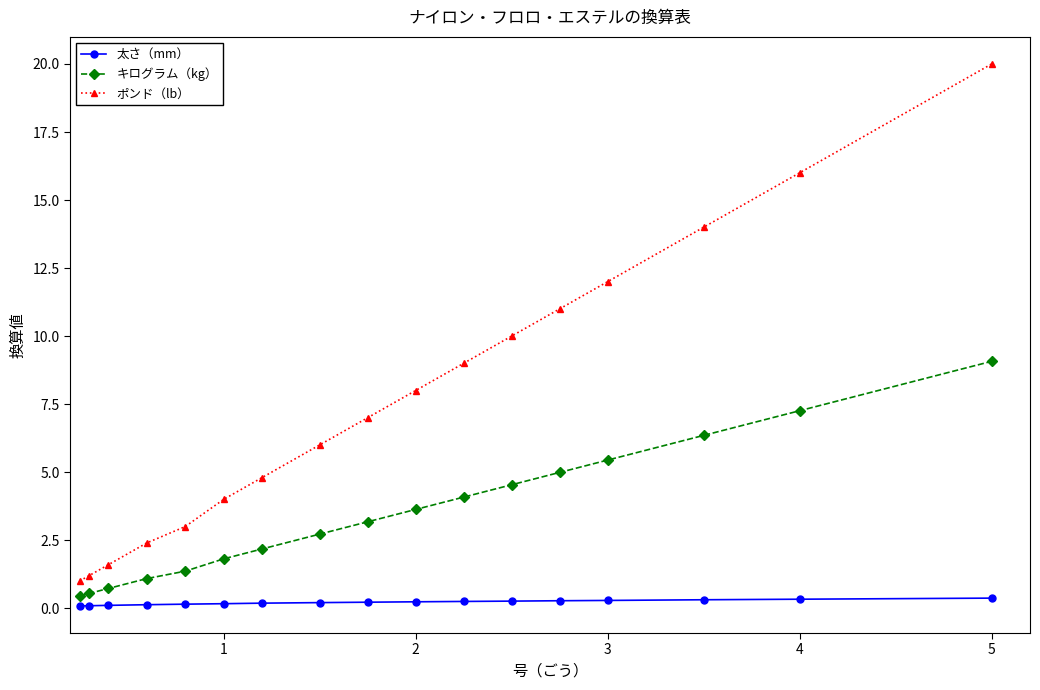

True or false: 太さ（mm） and キログラム（kg） intersect in this chart.

False